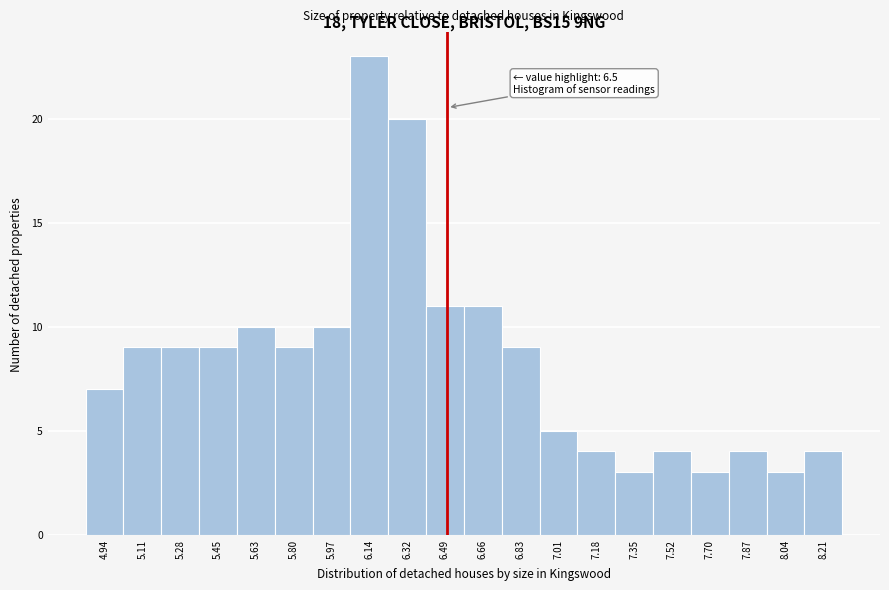

Over which range of the x-axis is the bar tallest?

6.06 to 6.24